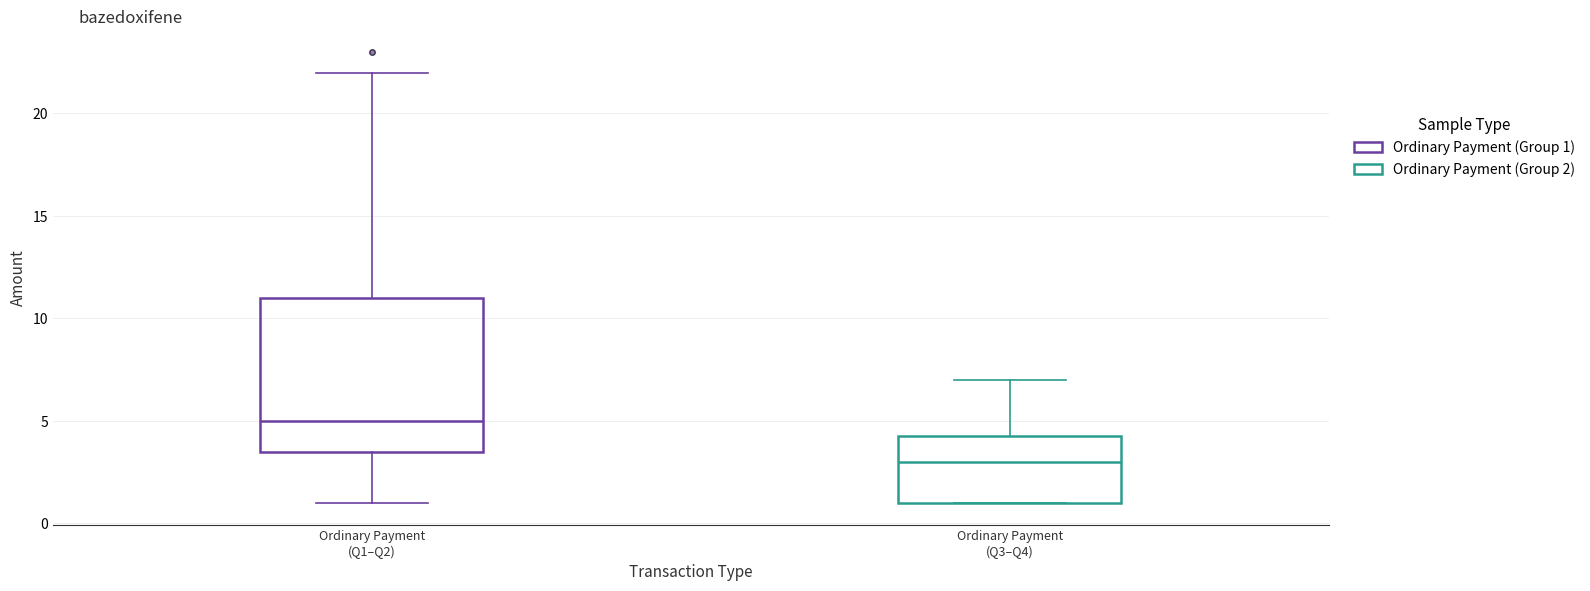

Which box's median line is the lowest?

Ordinary Payment (Q3–Q4)